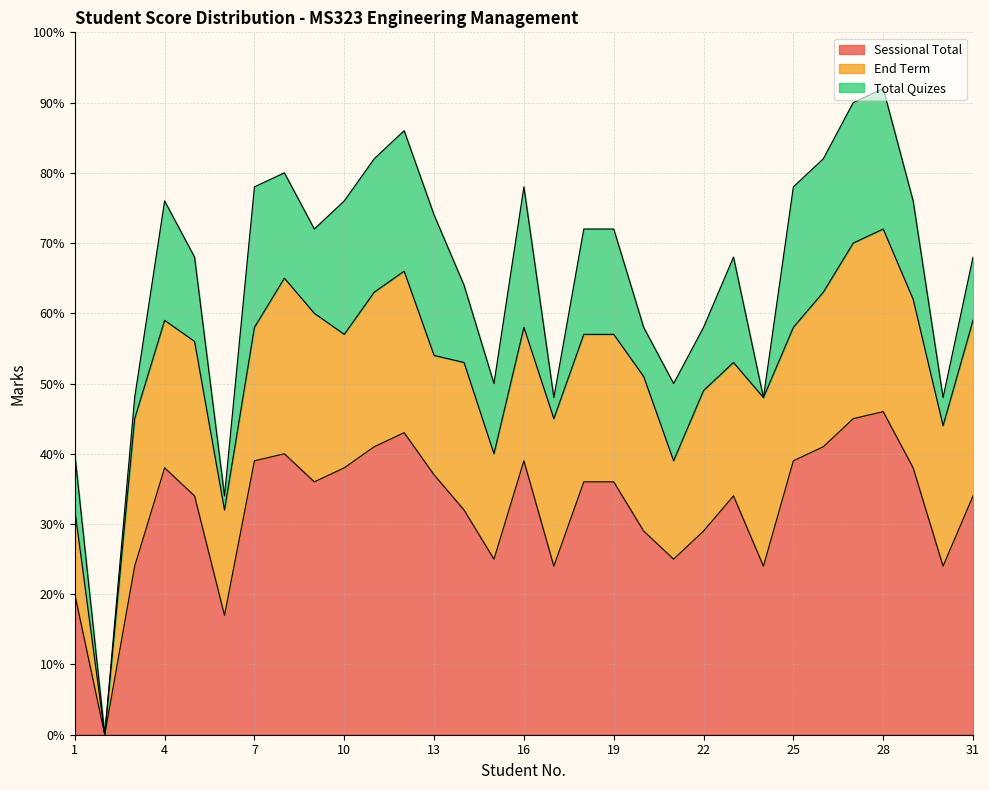

Reading right to left, extract all data points from this chart.

Sessional Total: 31=34	30=24	29=38	28=46	27=45	26=41	25=39	24=24	23=34	22=29	21=25	20=29	19=36	18=36	17=24	16=39	15=25	14=32	13=37	12=43	11=41	10=38	9=36	8=40	7=39	6=17	5=34	4=38	3=24	2=0	1=20
End Term: 31=25	30=20	29=24	28=26	27=25	26=22	25=19	24=24	23=19	22=20	21=14	20=22	19=21	18=21	17=21	16=19	15=15	14=21	13=17	12=23	11=22	10=19	9=24	8=25	7=19	6=15	5=22	4=21	3=21	2=0	1=12
Total Quizes: 31=9	30=4	29=14	28=20	27=20	26=19	25=20	24=0	23=15	22=9	21=11	20=7	19=15	18=15	17=3	16=20	15=10	14=11	13=20	12=20	11=19	10=19	9=12	8=15	7=20	6=2	5=12	4=17	3=3	2=0	1=8